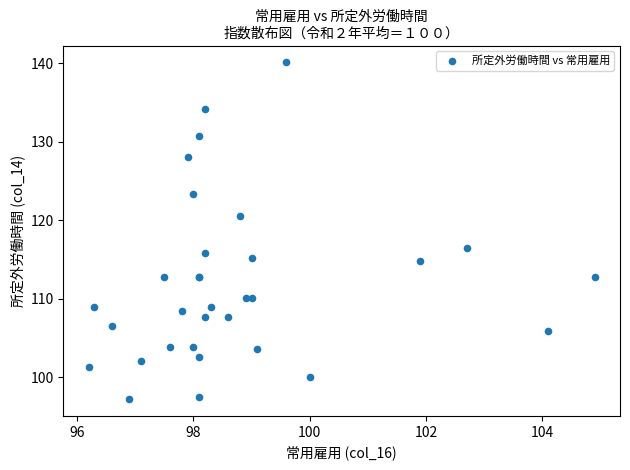

What Y value in the scatter plot is closest to 118?

116.5